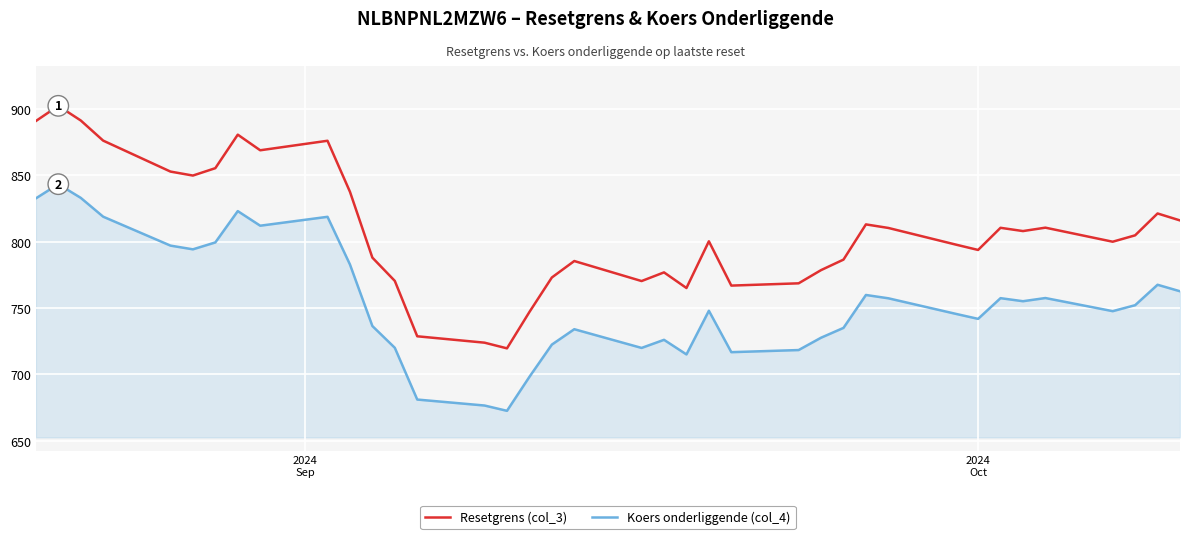

Does the chart have visible grid lines?

Yes